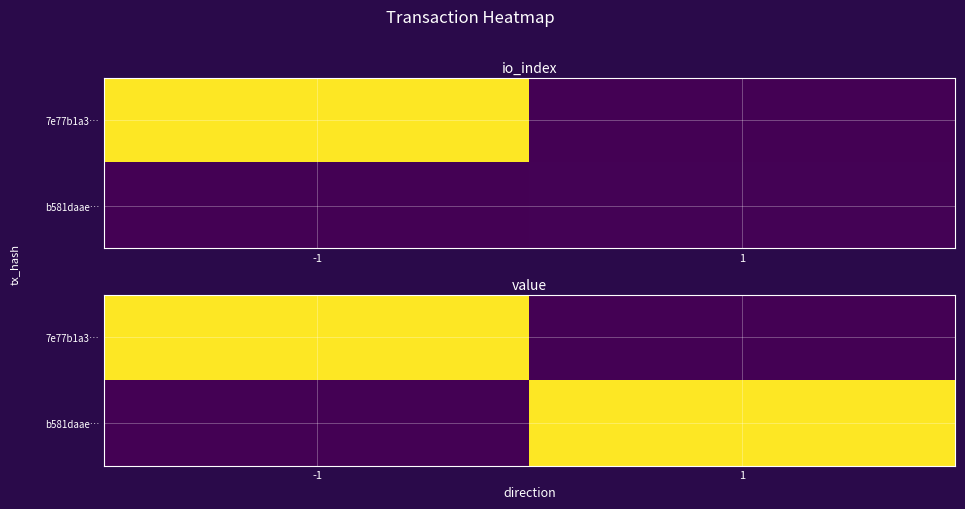

Which series has the largest range (max minus min)?

7e77b1a3…